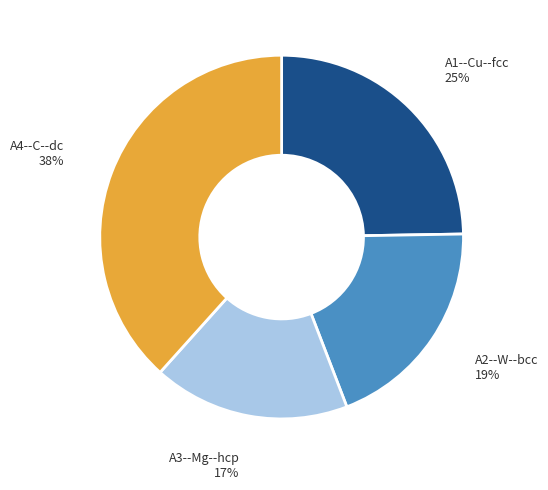

Is the sum of A1--Cu--fcc and A2--W--bcc greater than half?

No